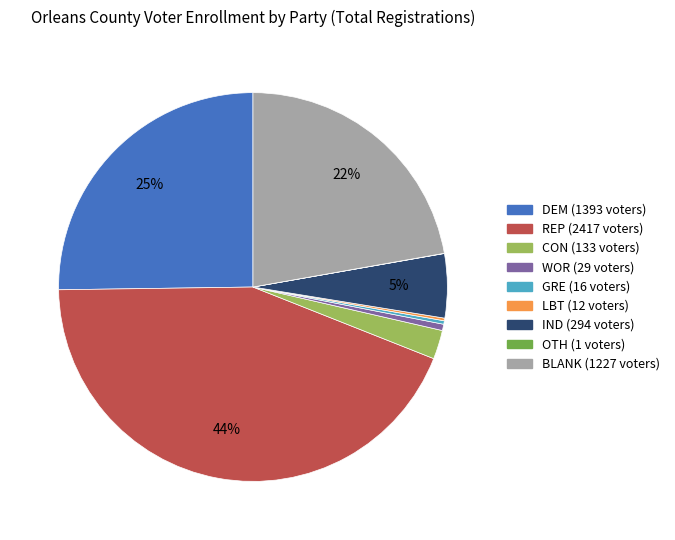

To the nearest percent, what is the difference between the largest and smallest slice percentages?

44%